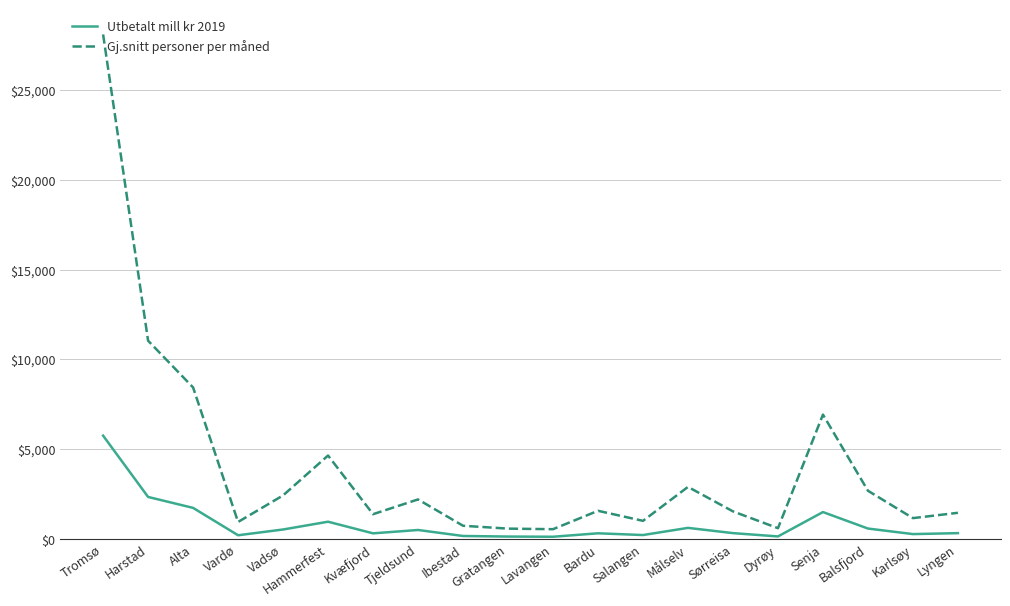

True or false: Utbetalt mill kr 2019 and Gj.snitt personer per måned cross at least once.

False